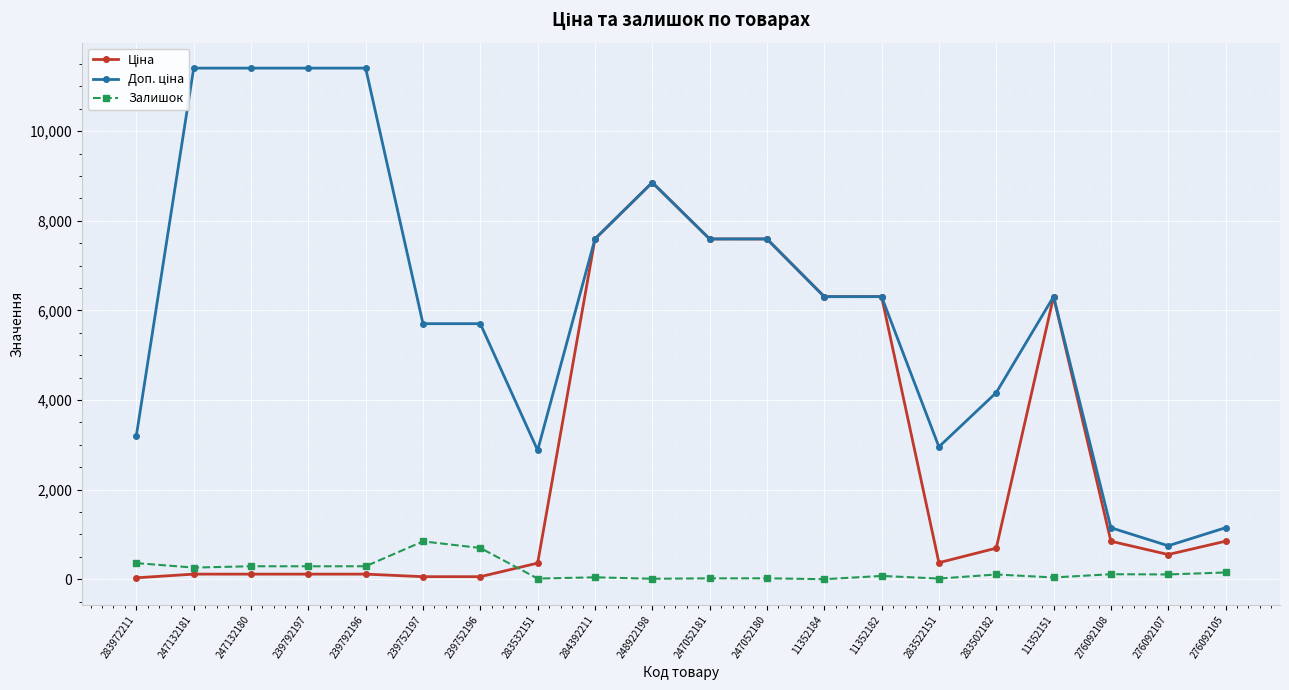

In Залишок, how many points are lower than both neighbors (excluding endpoints)?

8